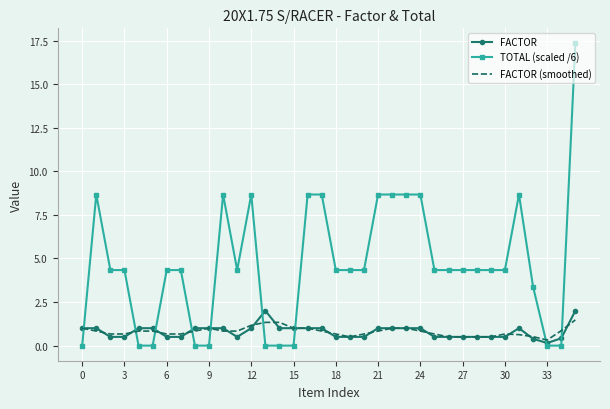

What are all the series names shown in the legend?

FACTOR, TOTAL (scaled /6), FACTOR (smoothed)